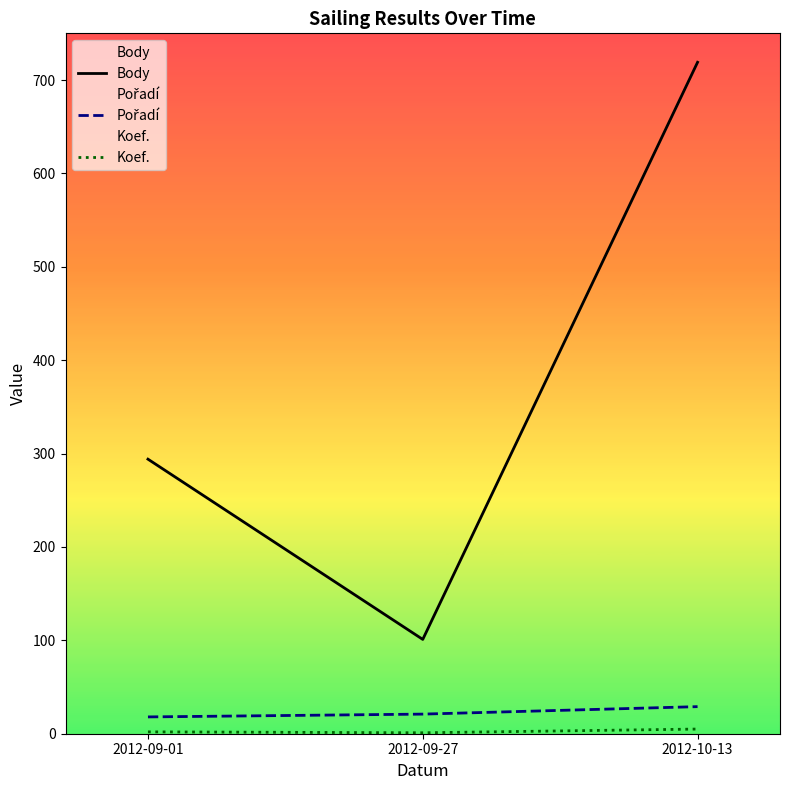

At how many categories does at least one series exceed 637?

1